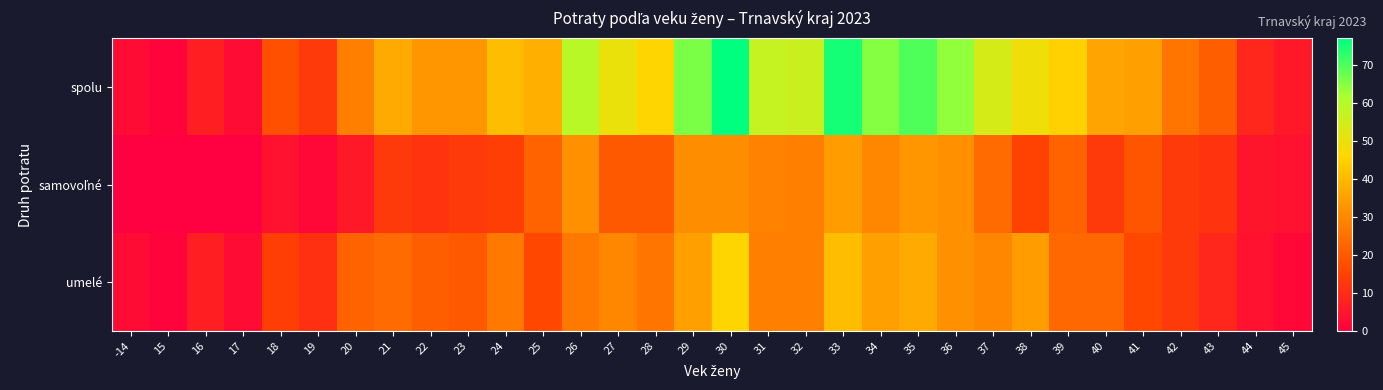

Which series has the largest total across all categories?

spolu